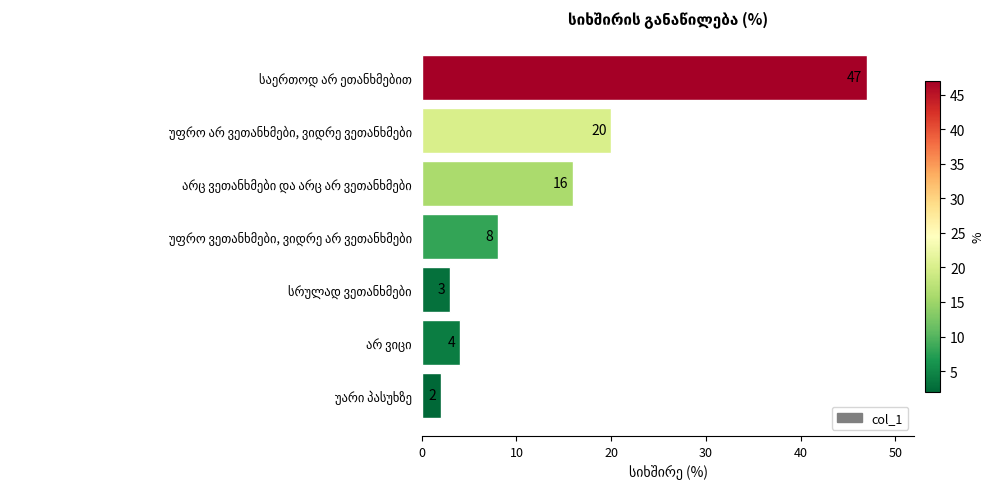

What is the value of the 2nd bar from the top?

20